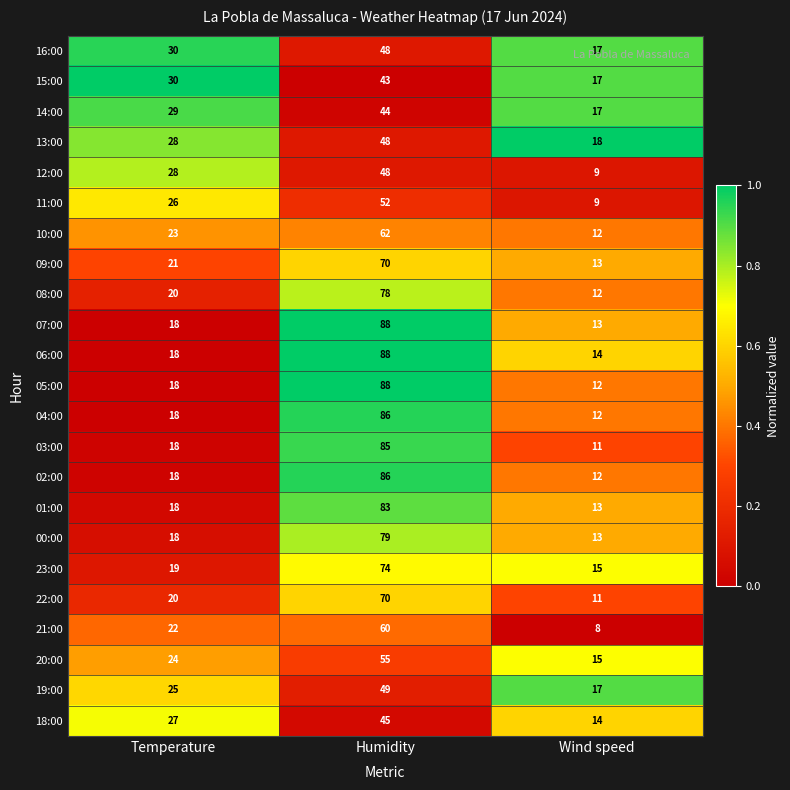

What is the difference between the highest and lowest values at Wind speed?

10